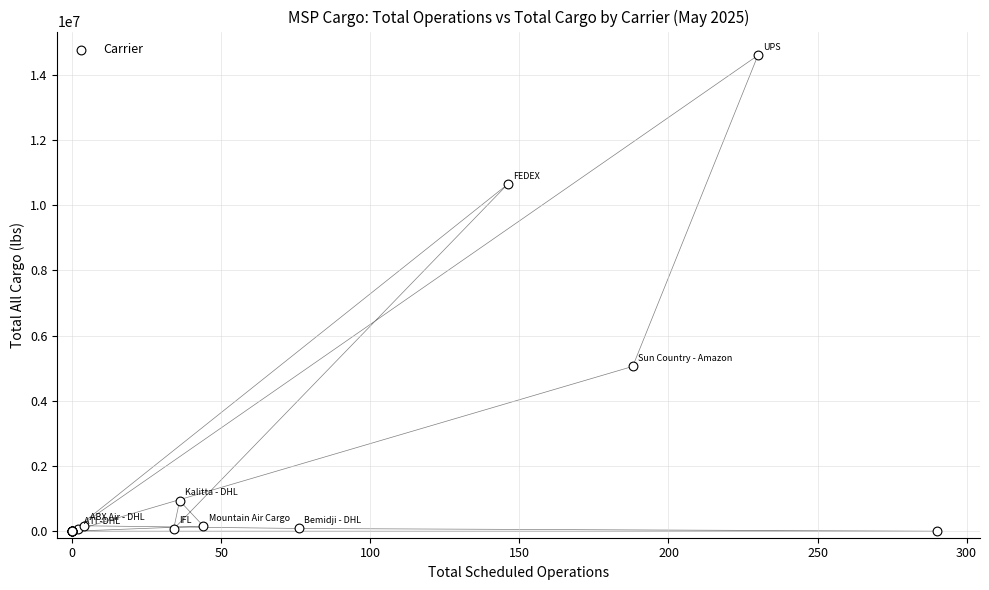

What Y value in the scatter plot is closest to 7295085?

5052421